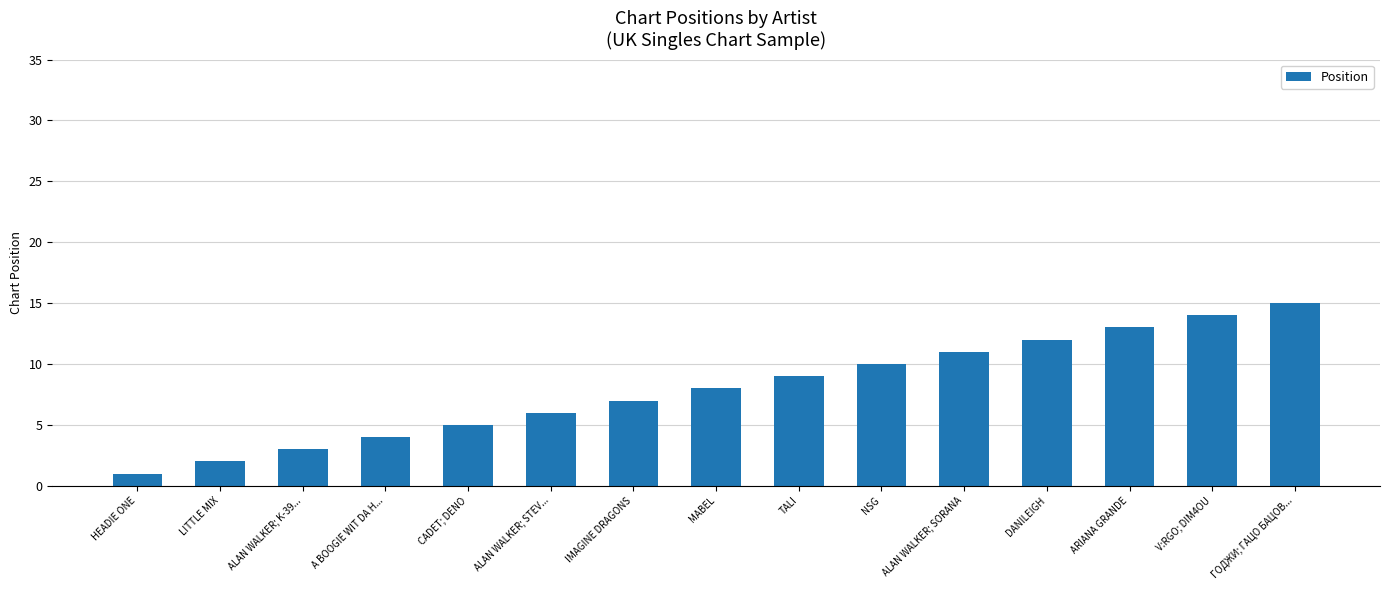

The value at HEADIE ONE is 1. True or false?

True